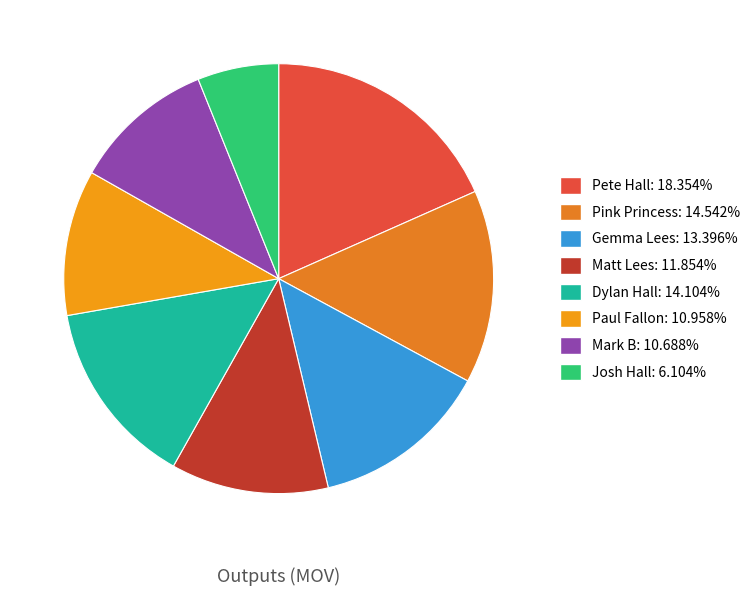

Count the number of slices in the pie.

8